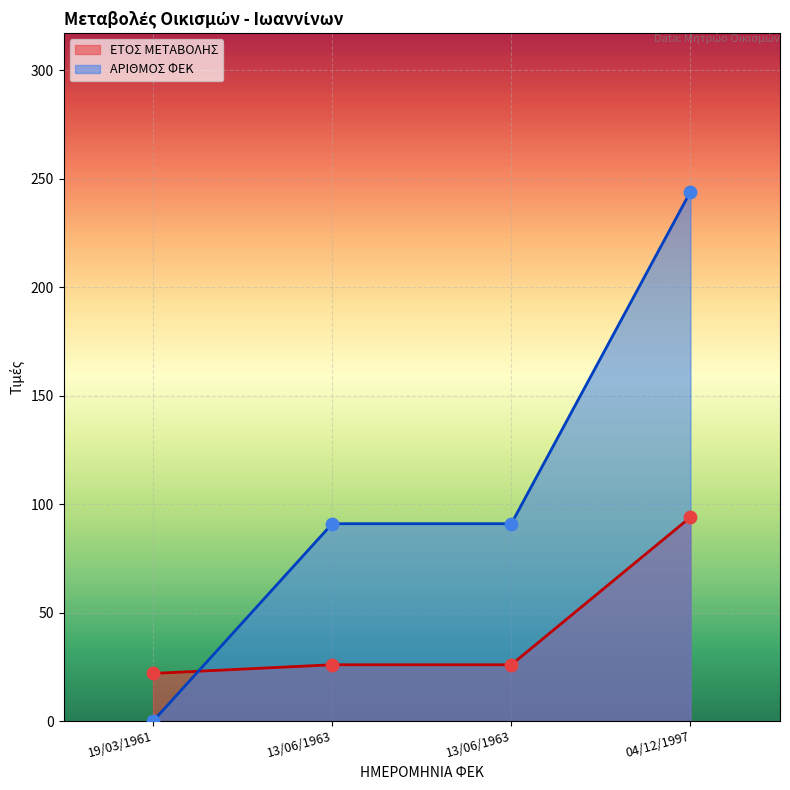

Which series has the largest Y range (max minus min)?

ΑΡΙΘΜΟΣ ΦΕΚ